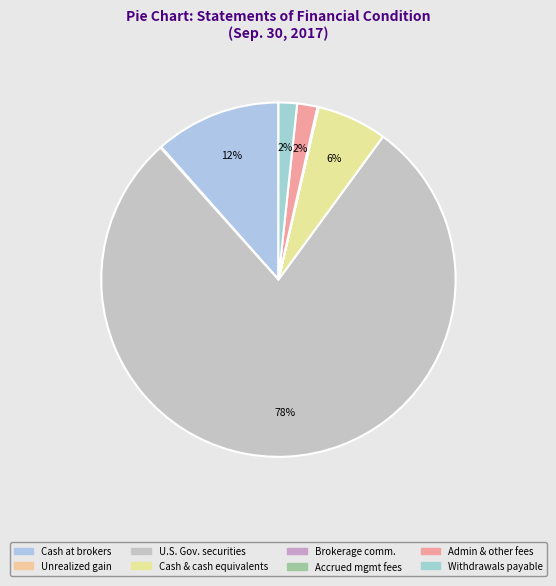

Is there a majority slice in this chart?

Yes